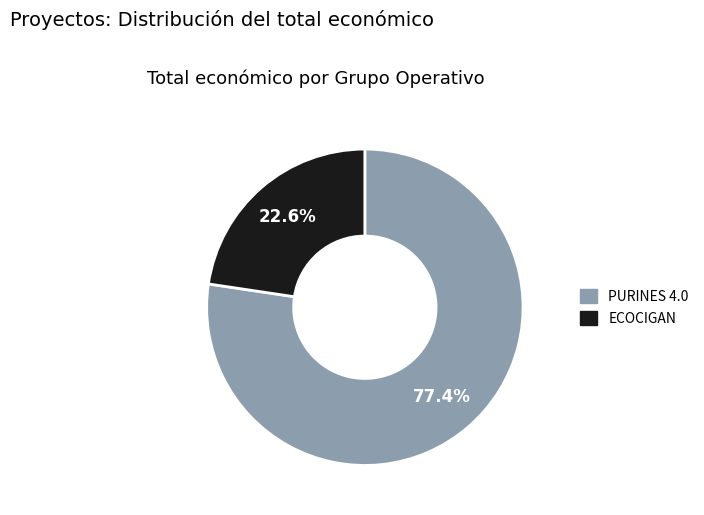

Count the number of slices in the pie.

2